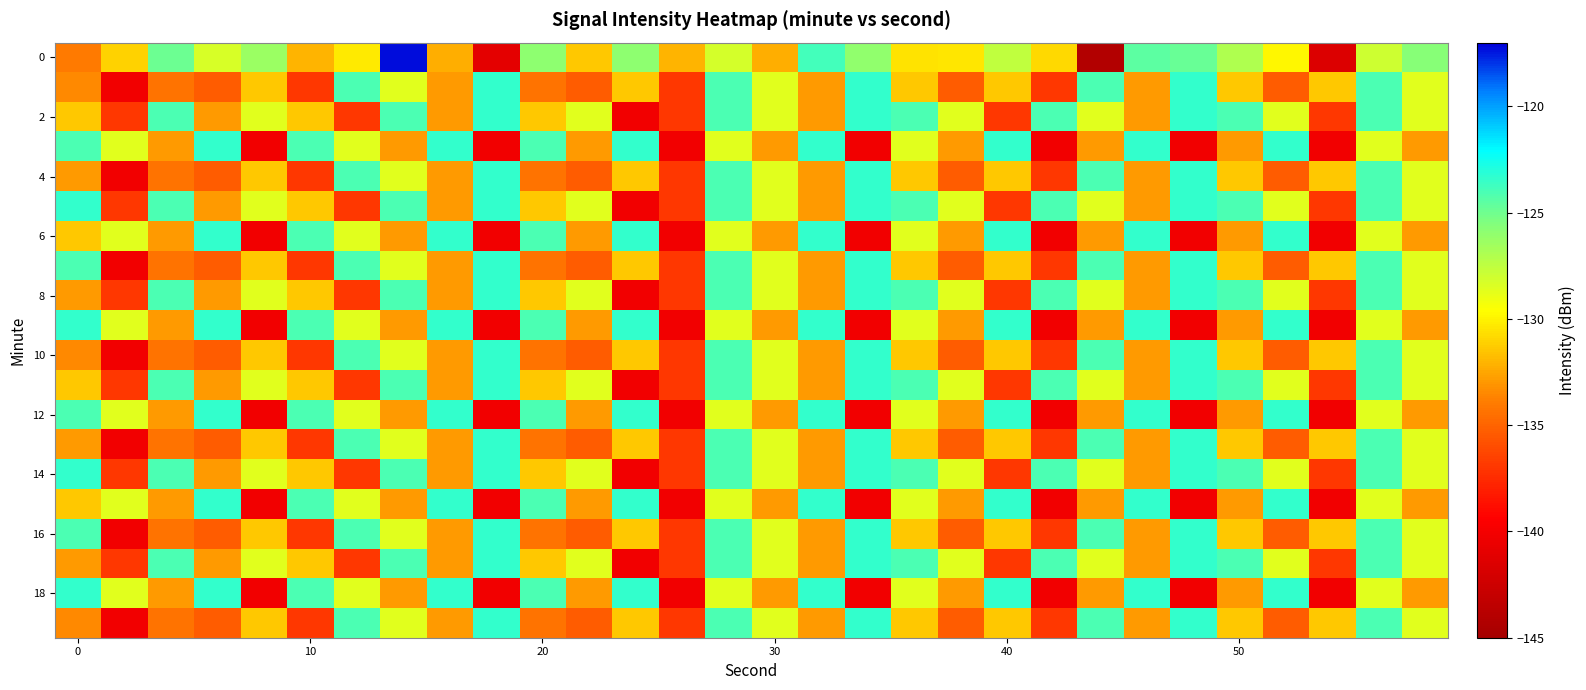

At which category does the chart reach its peak across all series?

7